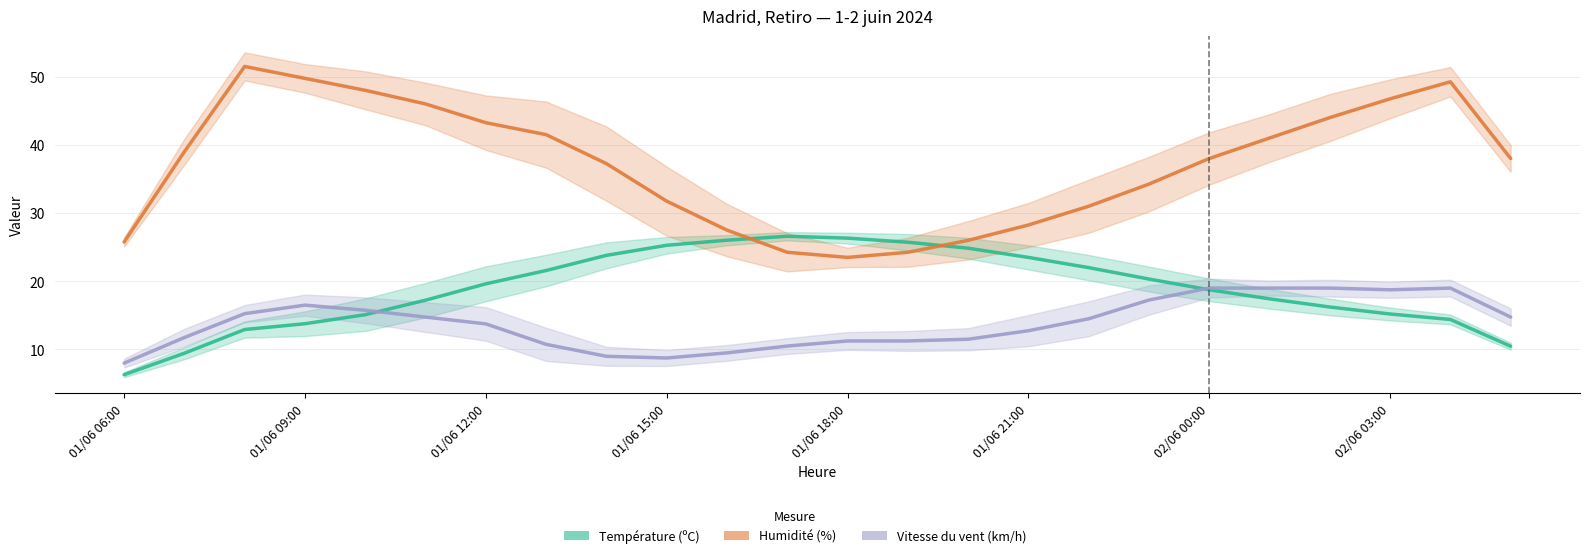

Between 19 and 16, which is larger?

16